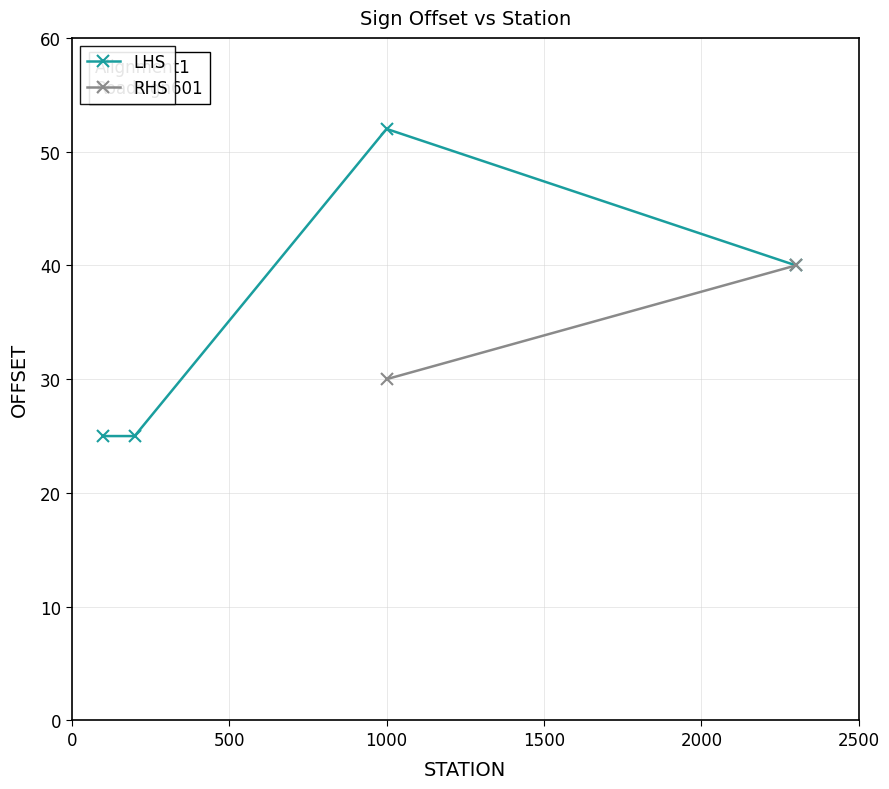

True or false: LHS has more than 1 points higher than both neighbors.

False